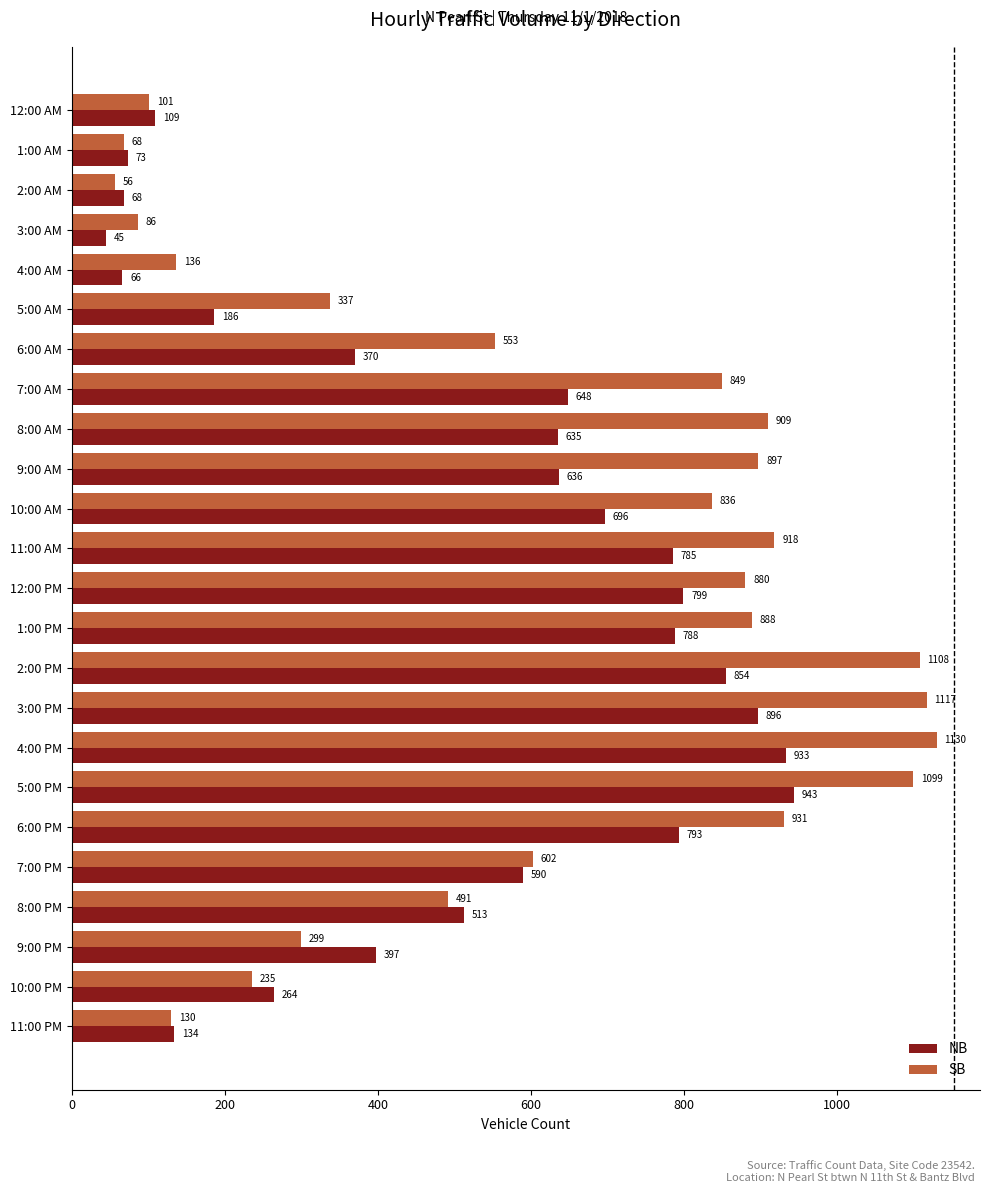

What is the sum of all SB values?

14656